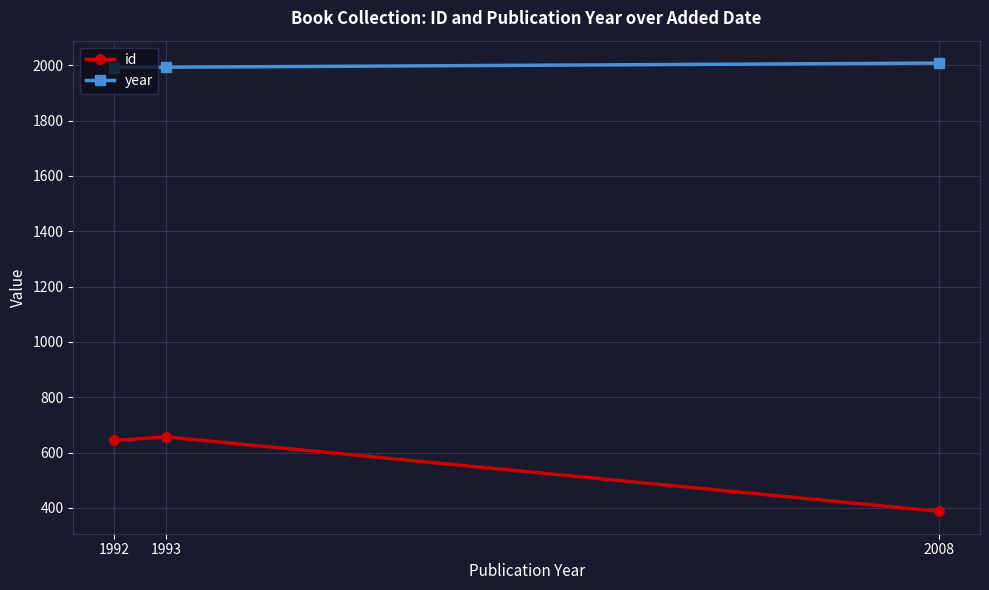

What is the difference between the second highest and minimum values in the id series?

256